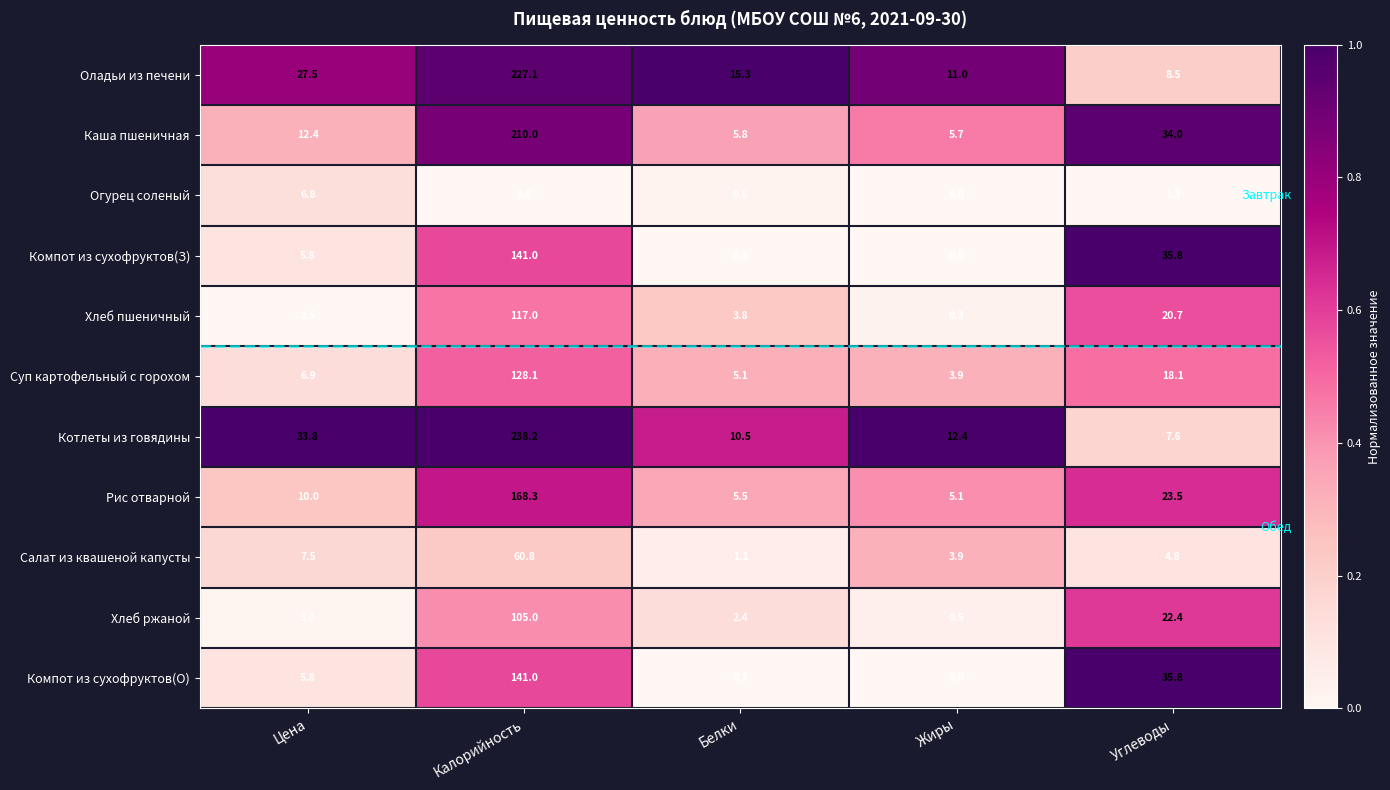

Is it true that Огурец соленый equals 1.0 at Белки?

False